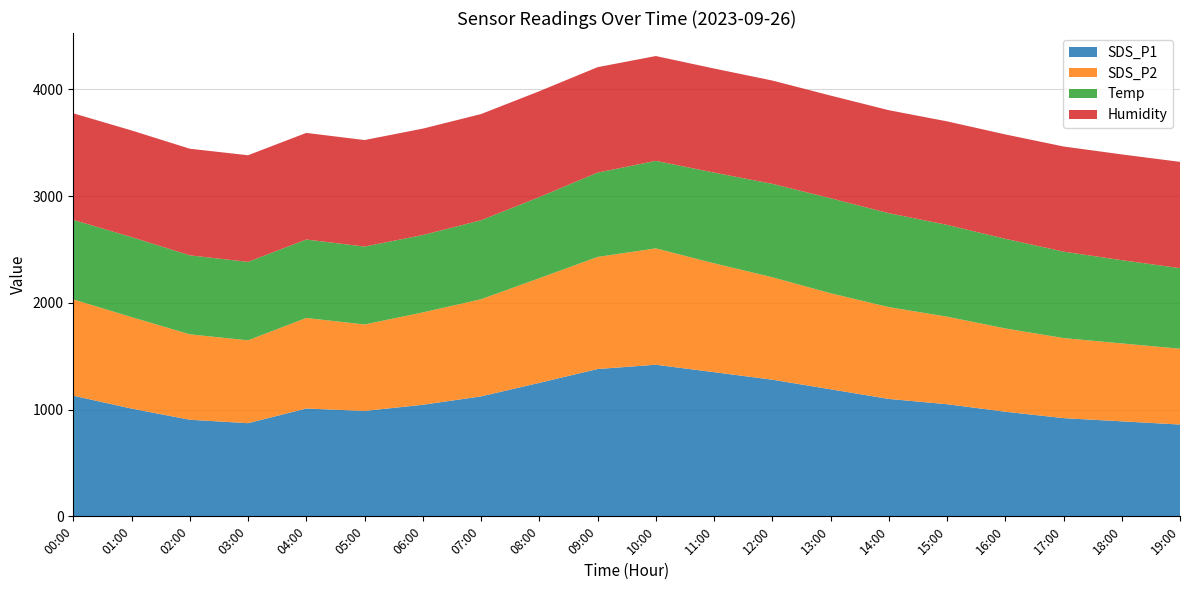

Reading left to right, what are all the values shown in this chart?

SDS_P1: 1130.4	1009.7	905.1	873.0	1010.2	987.5	1045.3	1123.8	1250.6	1380.2	1420.5	1350.8	1280.3	1190.5	1100.2	1050.6	980.4	920.3	890.1	860.2
SDS_P2: 902.1	857.1	800.4	776.4	848.5	810.2	865.4	910.3	980.5	1050.2	1090.4	1020.3	960.2	900.1	860.3	820.4	780.2	750.1	730.0	710.1
Temp: 14.9	15.0	14.8	14.7	14.7	14.6	14.5	14.8	15.2	15.8	16.4	17.0	17.5	17.8	17.6	17.2	16.8	16.2	15.6	15.1
Humidity: 99.9	99.9	99.9	99.9	99.9	99.8	99.7	99.5	99.2	98.8	98.2	97.5	96.8	96.2	96.5	97.0	97.8	98.5	99.1	99.6